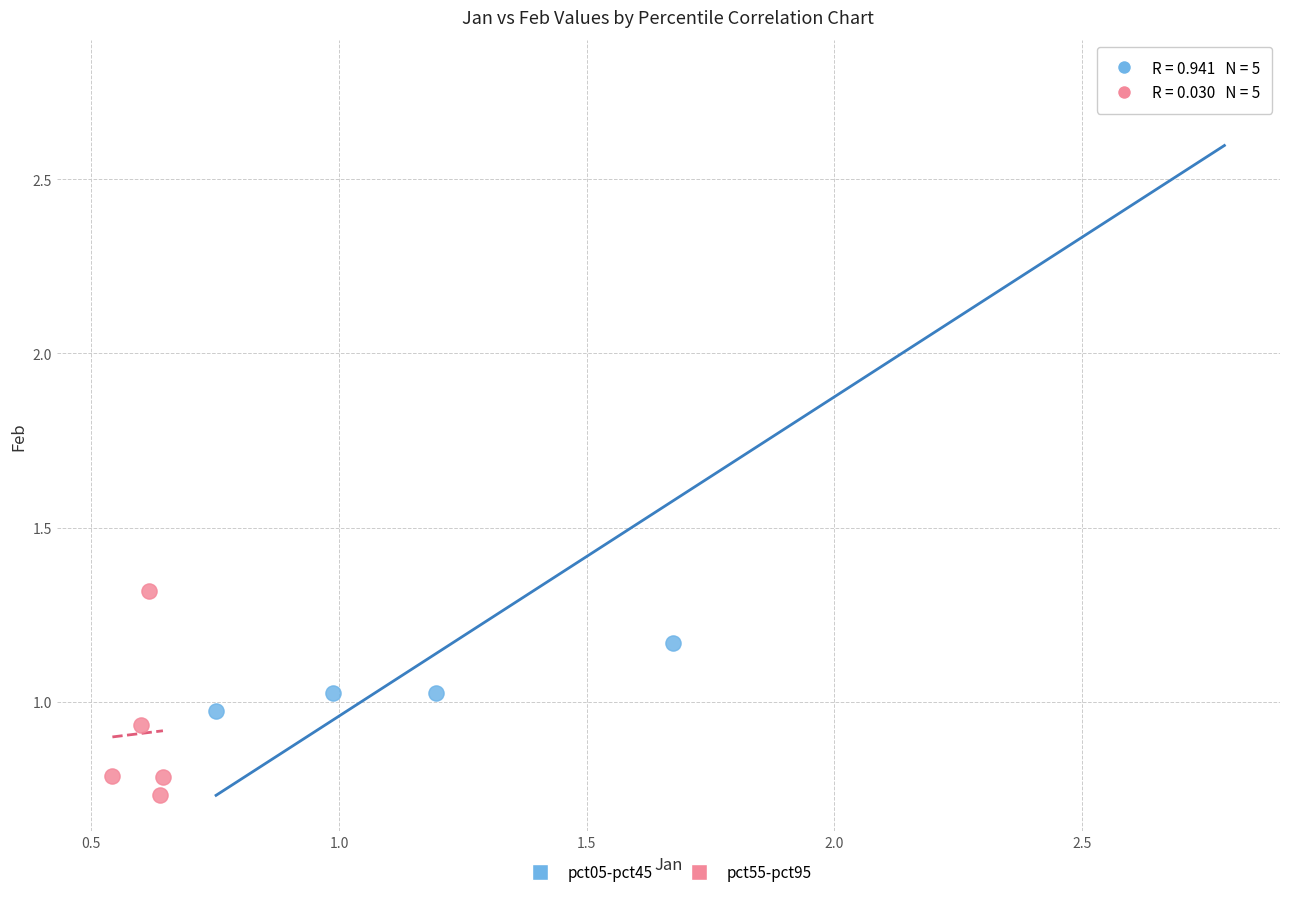

Which series reaches the minimum Y coordinate?

pct55-pct95